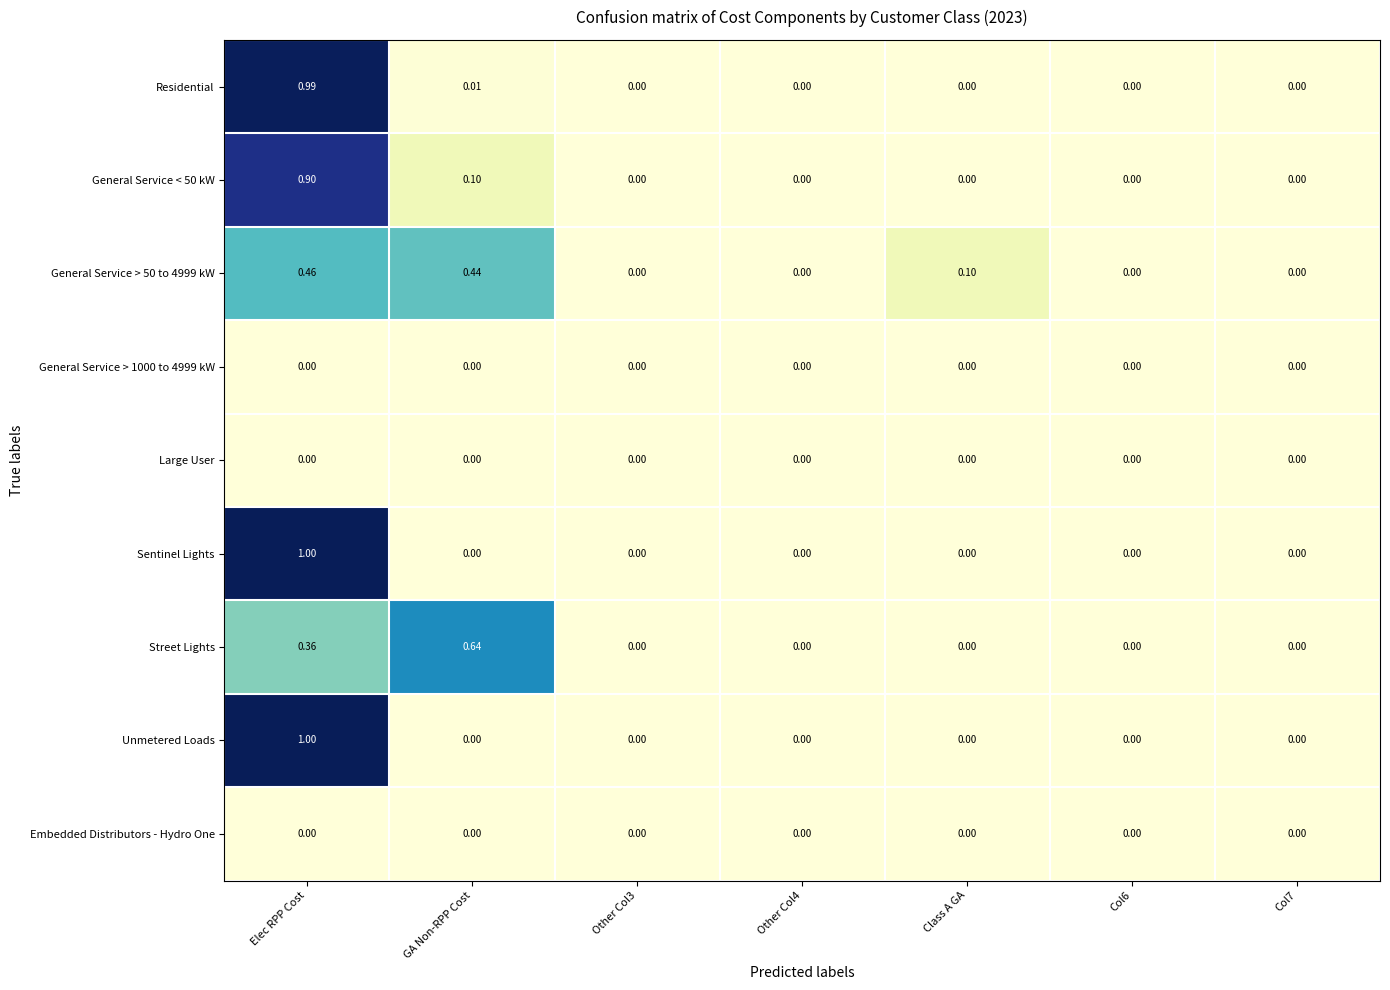

At which category is the sum across all series the highest?

Elec RPP Cost